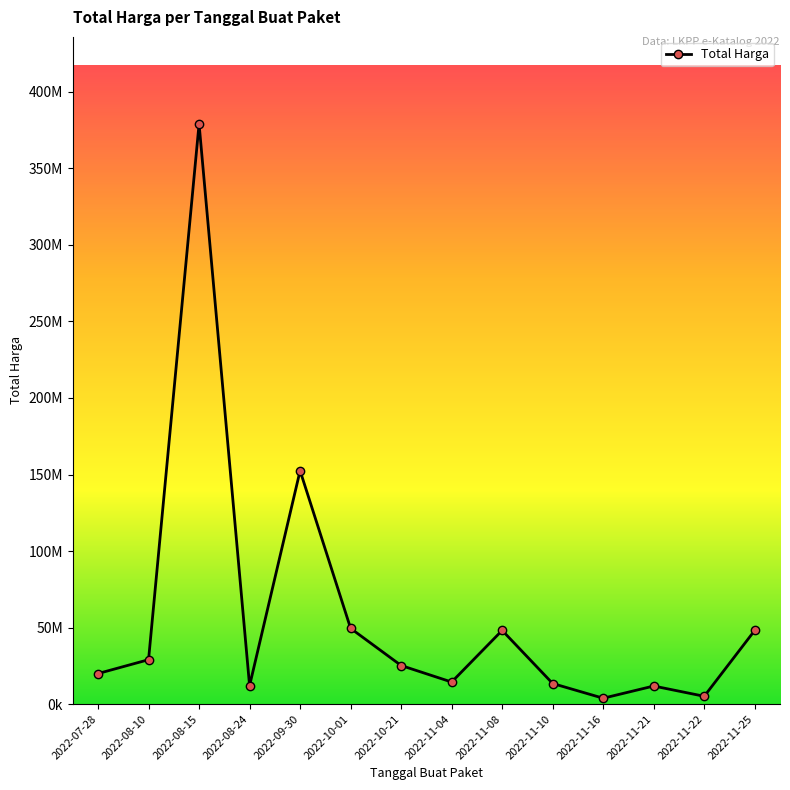

Does the chart have visible grid lines?

No